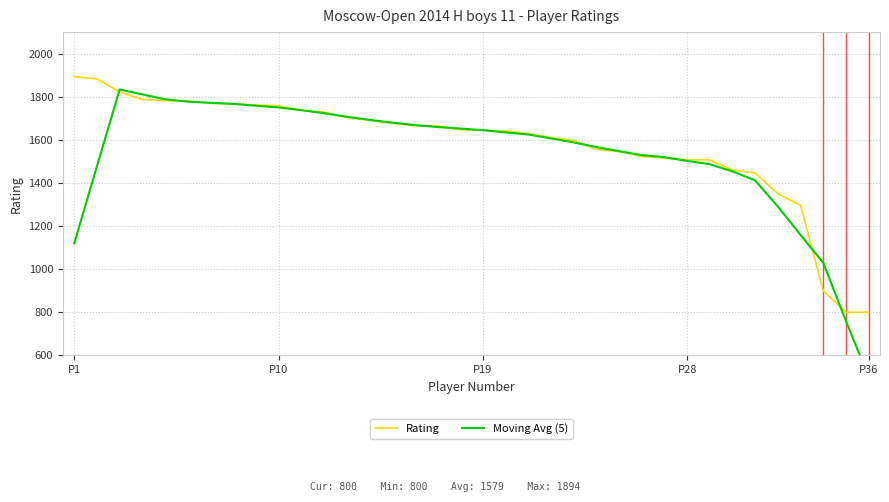

Reading left to right, extract all data points from this chart.

Rating: 1894.0	1883.0	1822.0	1788.0	1782.0	1780.0	1770.0	1766.0	1762.0	1758.0	1737.0	1729.0	1703.0	1691.0	1677.0	1665.0	1664.0	1647.0	1645.0	1641.0	1629.0	1611.0	1598.0	1556.0	1546.0	1523.0	1515.0	1507.0	1507.0	1460.0	1446.0	1350.0	1297.0	900.0	800.0	800.0
Moving Avg (5): 1119.8	1477.4	1833.8	1811.0	1788.4	1777.2	1772.0	1767.2	1758.6	1750.4	1737.8	1723.6	1707.4	1693.0	1680.0	1668.8	1659.6	1652.4	1645.2	1634.6	1624.8	1607.0	1588.0	1566.8	1547.6	1529.4	1519.6	1502.4	1487.0	1454.0	1412.0	1290.6	1158.6	1029.4	759.4	500.0